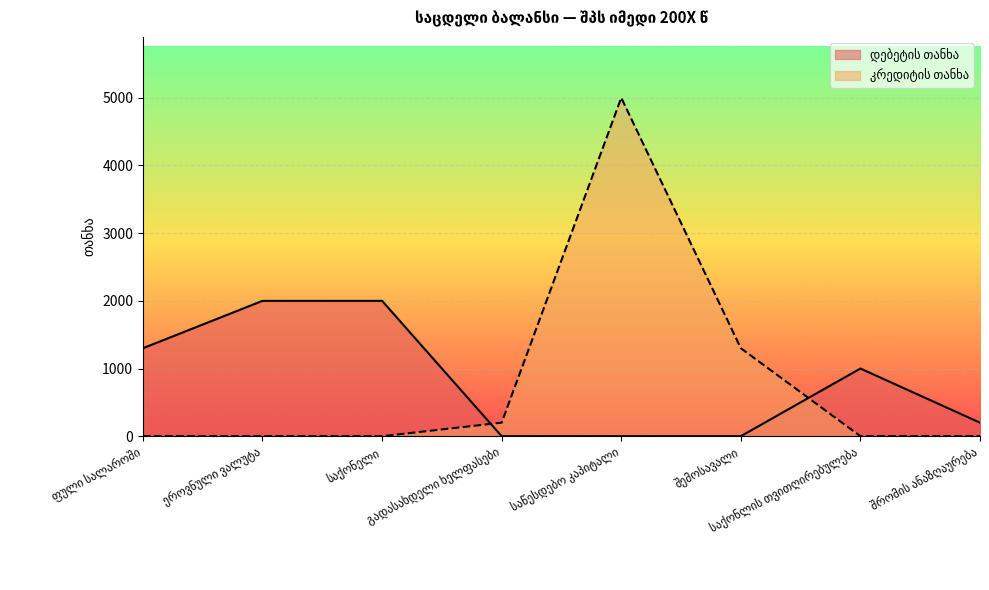

Which has a higher value, საქონელი or შრომის ანაზღაურება?

საქონელი